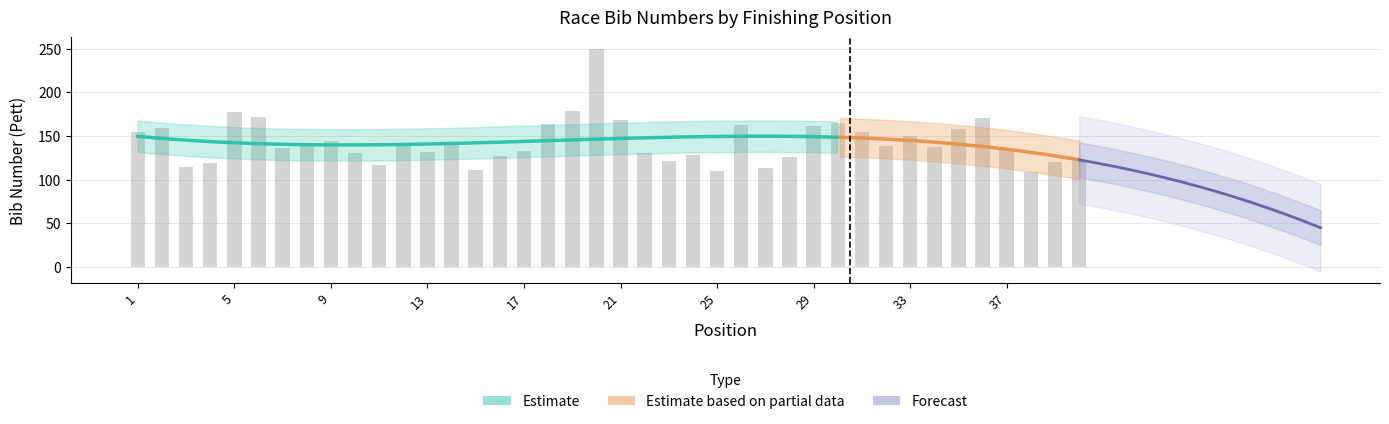

List the labels in order of value, smallest first.

38, 25, 15, 27, 3, 11, 4, 39, 23, 40, 28, 16, 24, 22, 10, 13, 17, 37, 7, 34, 12, 32, 8, 14, 9, 33, 1, 31, 35, 2, 29, 26, 18, 30, 21, 36, 6, 5, 19, 20